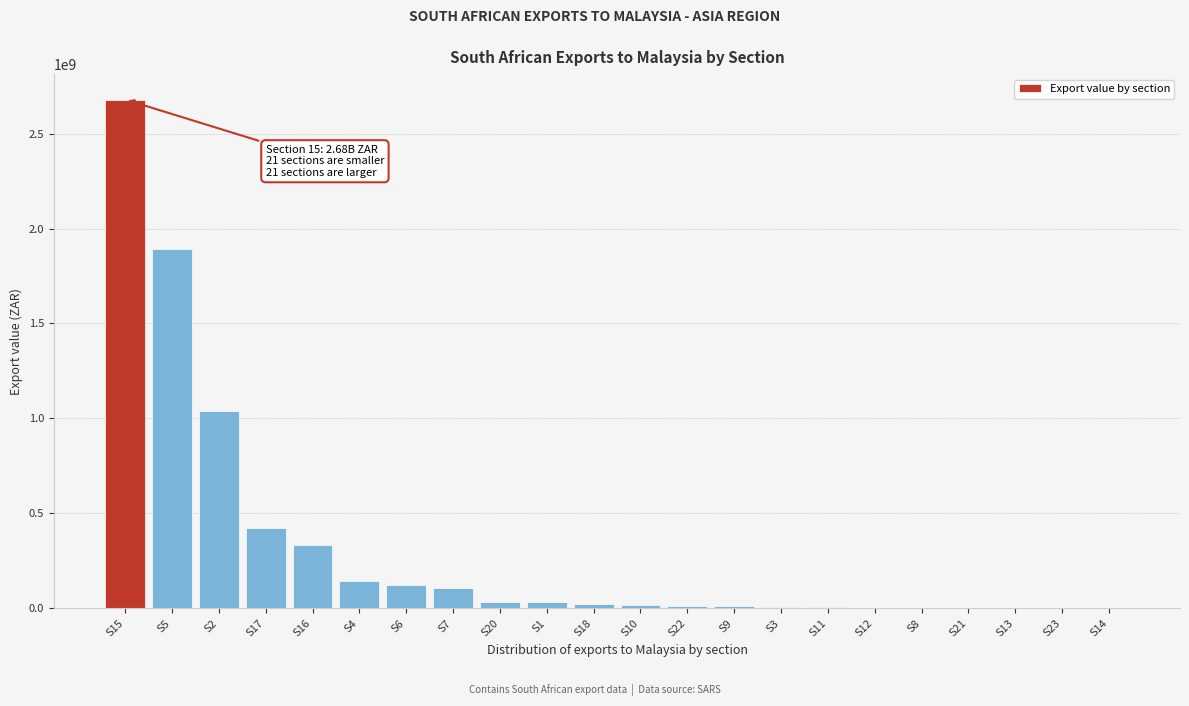

At which category does the chart reach its peak across all series?

S15